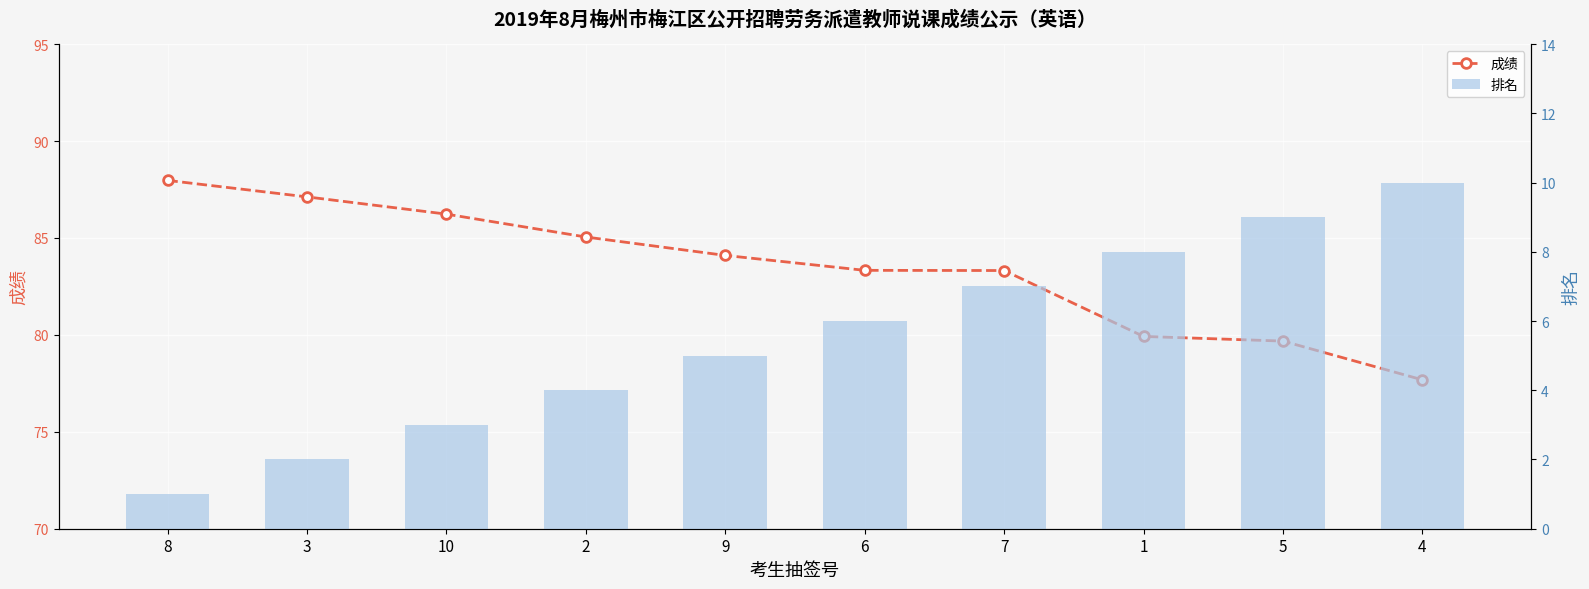

Reading left to right, what are all the values shown in this chart?

成绩: 8=88.0	3=87.1	10=86.2	2=85.0	9=84.1	6=83.3	7=83.3	1=79.9	5=79.7	4=77.7
排名: 8=1.0	3=2.0	10=3.0	2=4.0	9=5.0	6=6.0	7=7.0	1=8.0	5=9.0	4=10.0